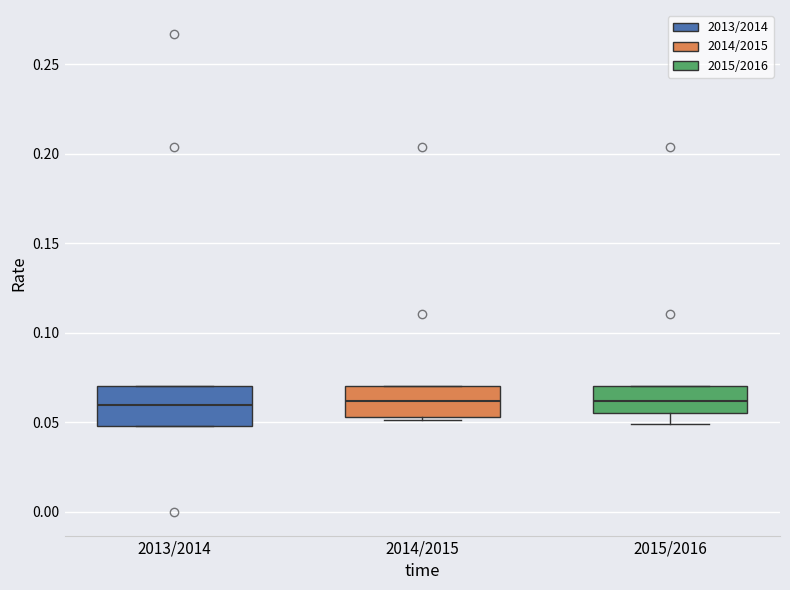

Reading left to right, read every box against the y-axis: the position of its median line, the range the box covers, and the ends of its whiskers. The values are not printed on the chart, so give them approximately, as read against the axis.

2013/2014: median 0.060, box 0.050 to 0.070, whiskers 0.050 to 0.070
2014/2015: median 0.060, box 0.055 to 0.070, whiskers 0.050 to 0.070
2015/2016: median 0.060, box 0.055 to 0.070, whiskers 0.050 to 0.070